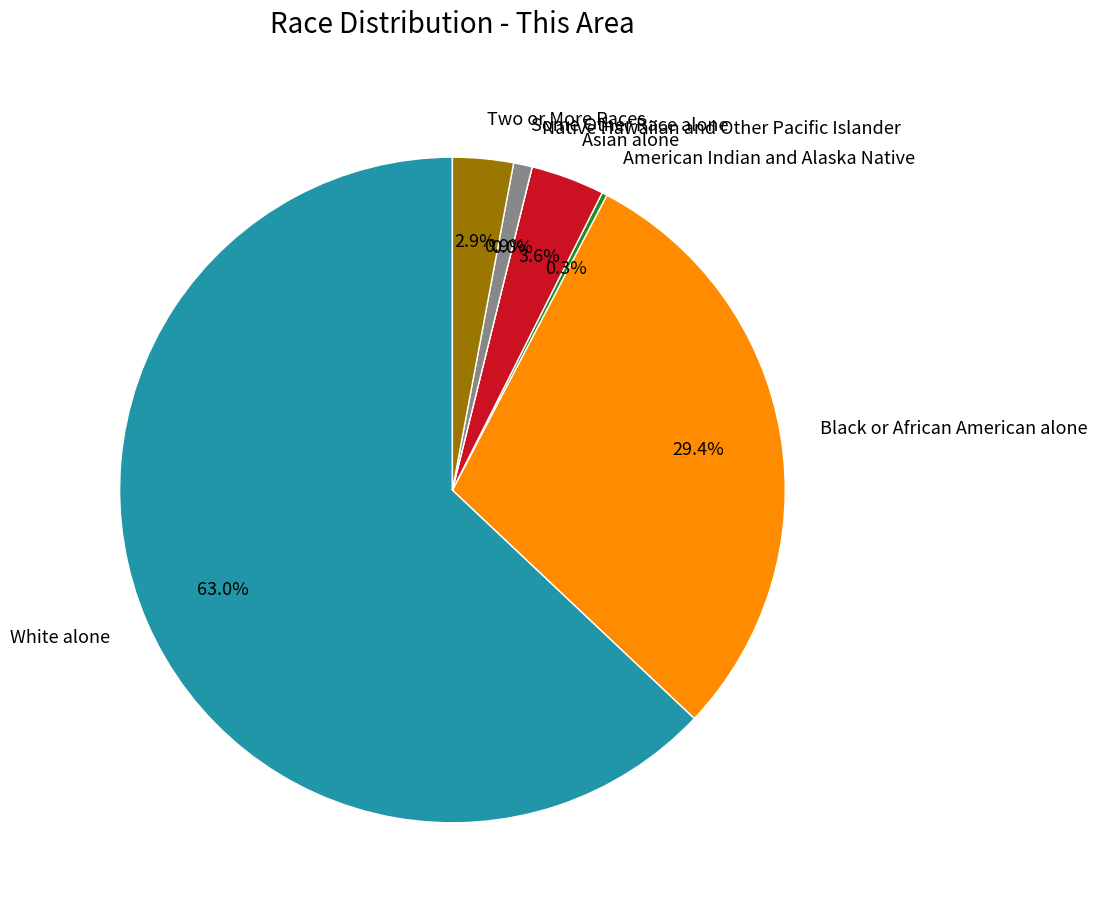

True or false: Some Other Race alone accounts for 1% of the total.

True